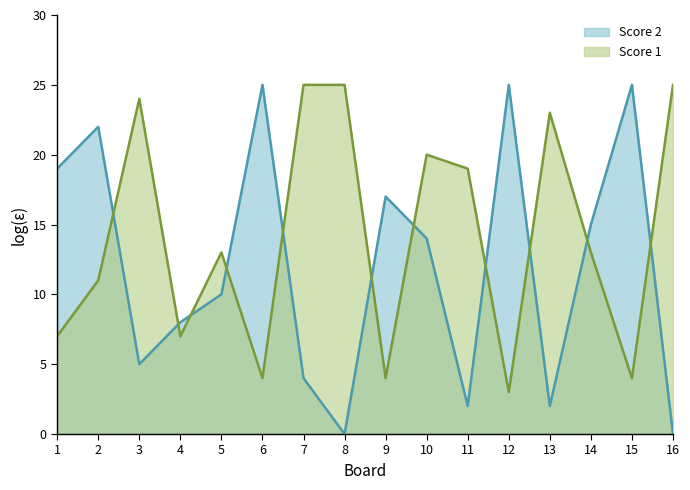

What is the difference between the second highest and minimum values in the Score 1 series?

22